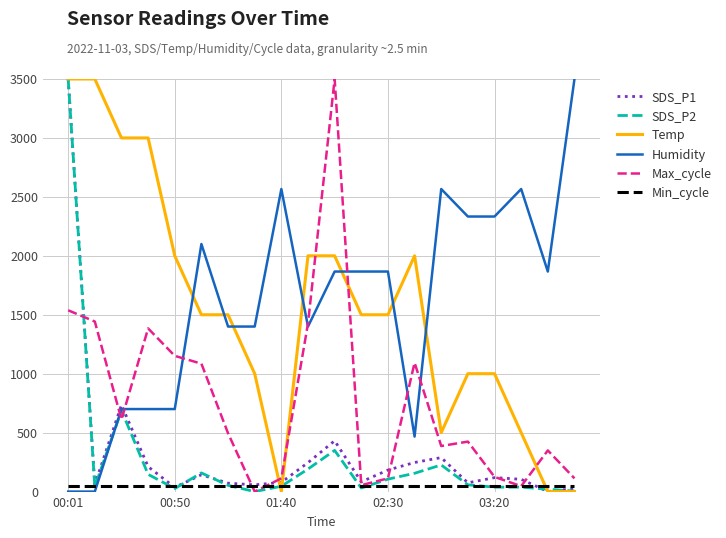

What is the highest value of the SDS_P2 series?

3500.0